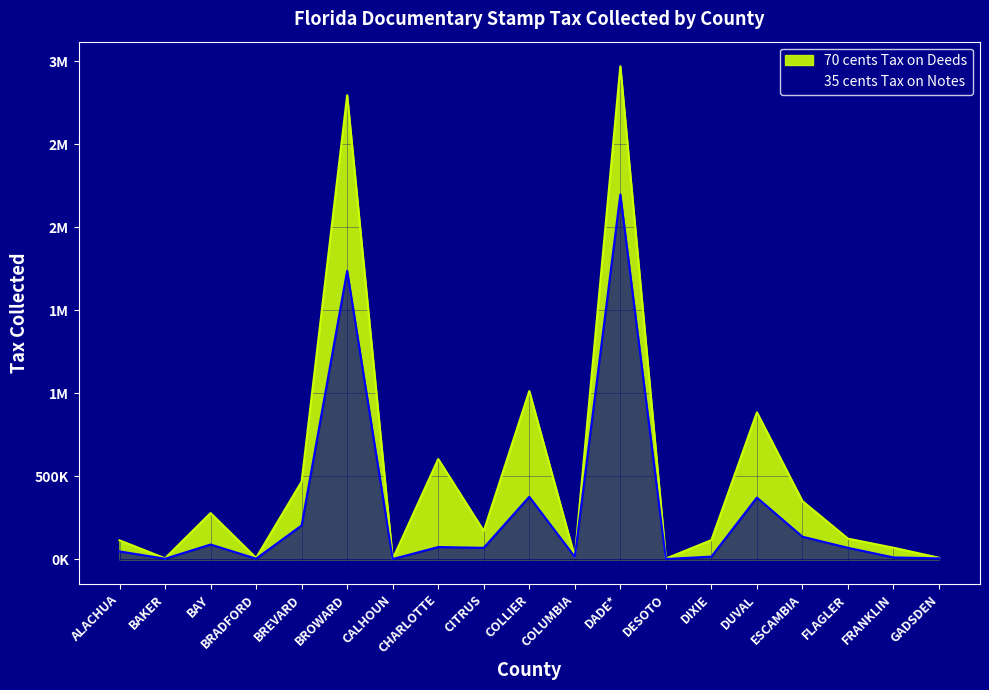

The value of 35 cents Tax on Notes at CHARLOTTE is 73844.8. True or false?

True